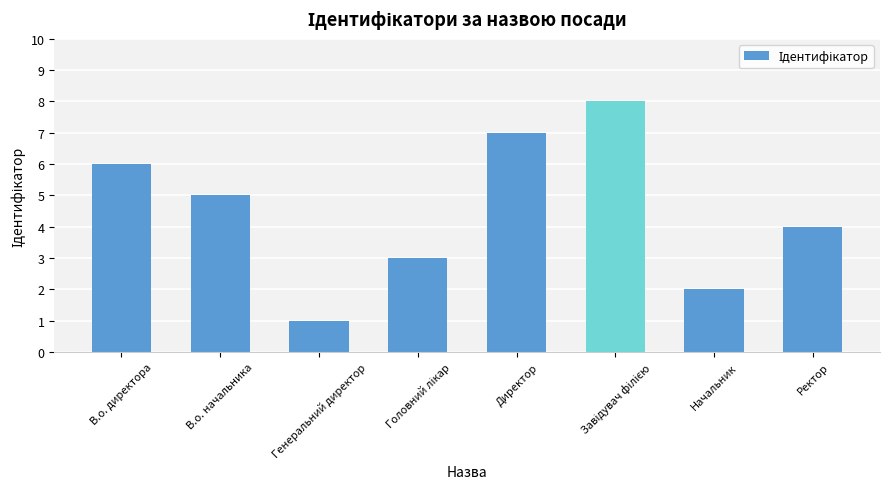

What is the label of the 3rd bar from the left?

Генеральний директор